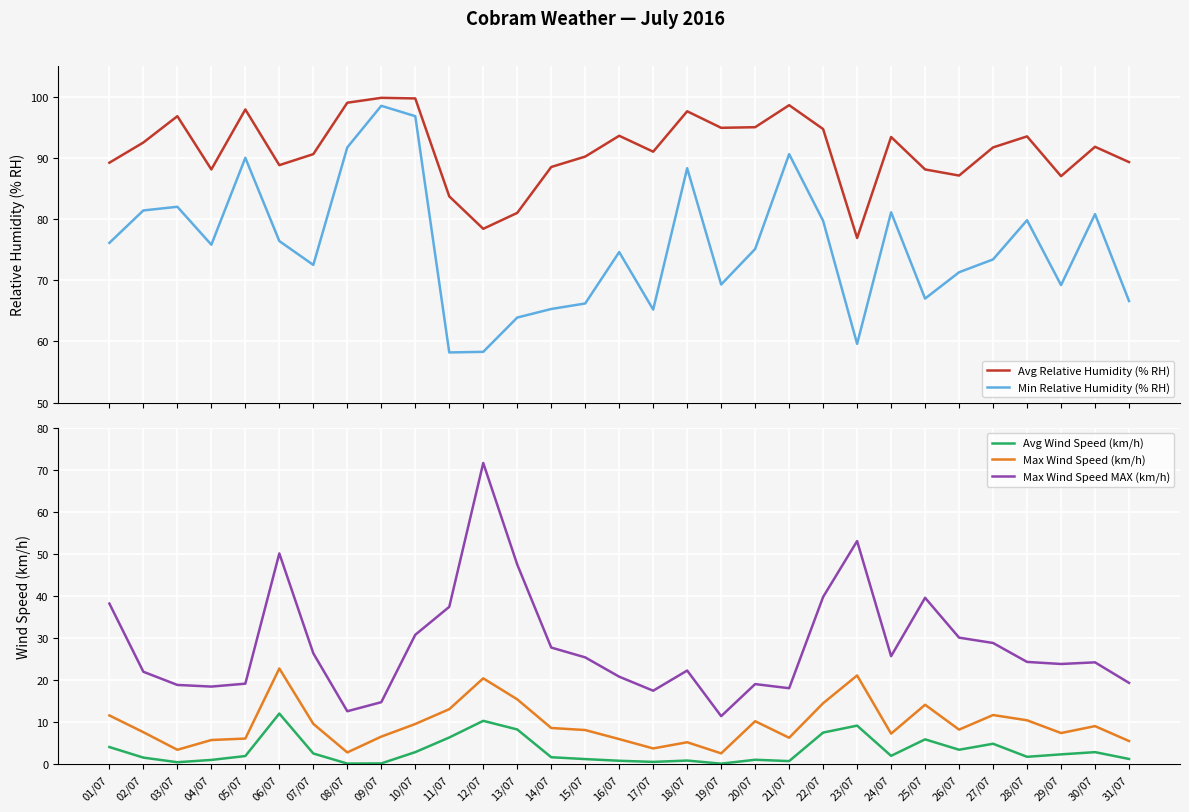

What is the label of the 31st point from the right?

01/07